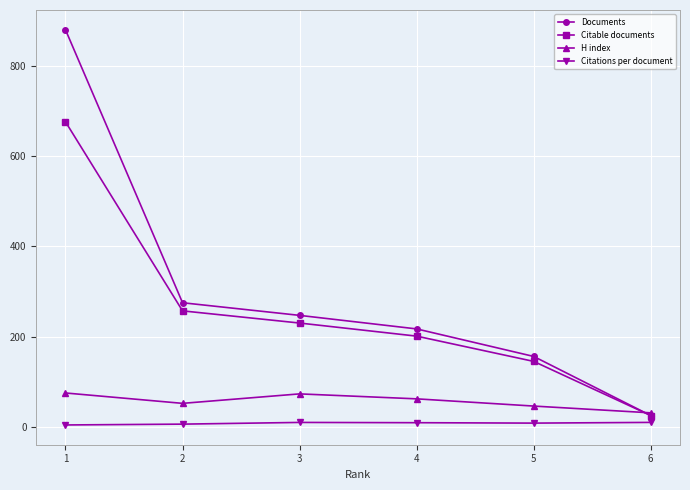

Rank the series by their maximum value, from highest to lowest.

Documents, Citable documents, H index, Citations per document